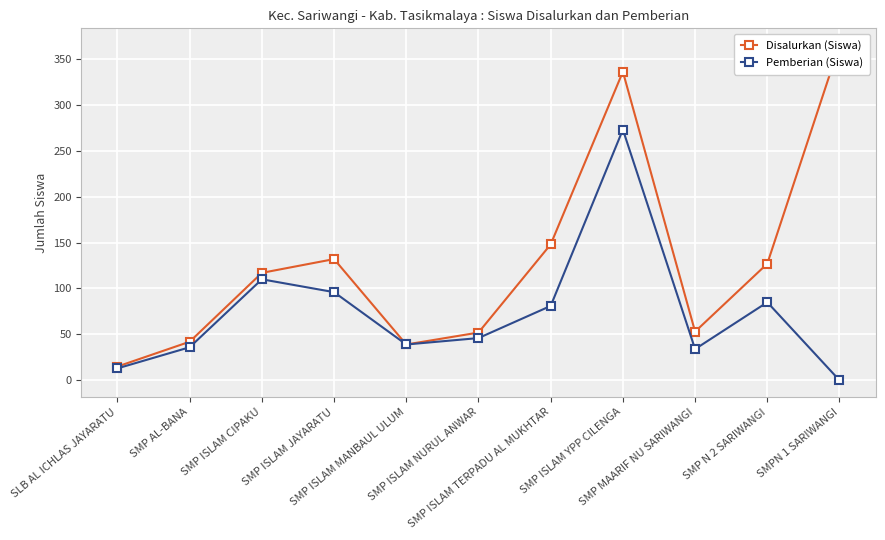

True or false: Disalurkan (Siswa) has more than 0 points higher than both neighbors.

True